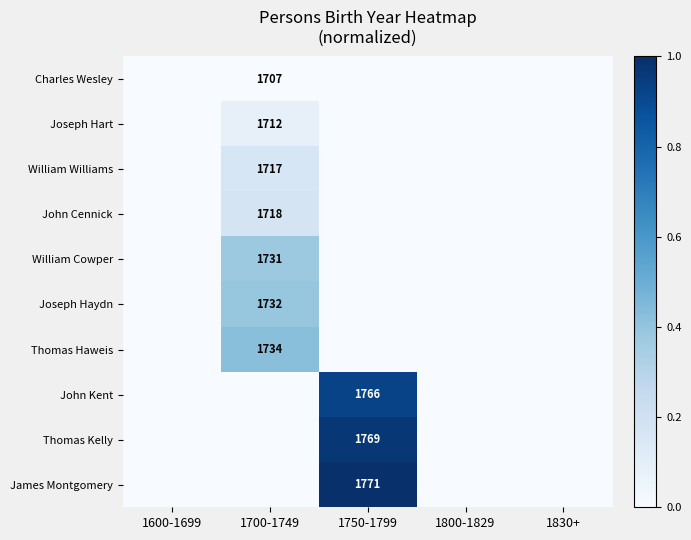

Is it true that William Cowper equals 1731 at 1700-1749?

True